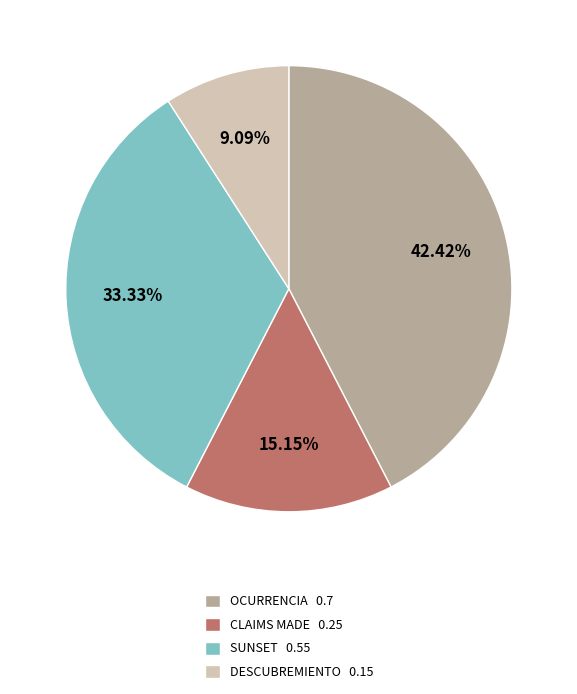

Which category has the smallest portion of the pie?

DESCUBREMIENTO